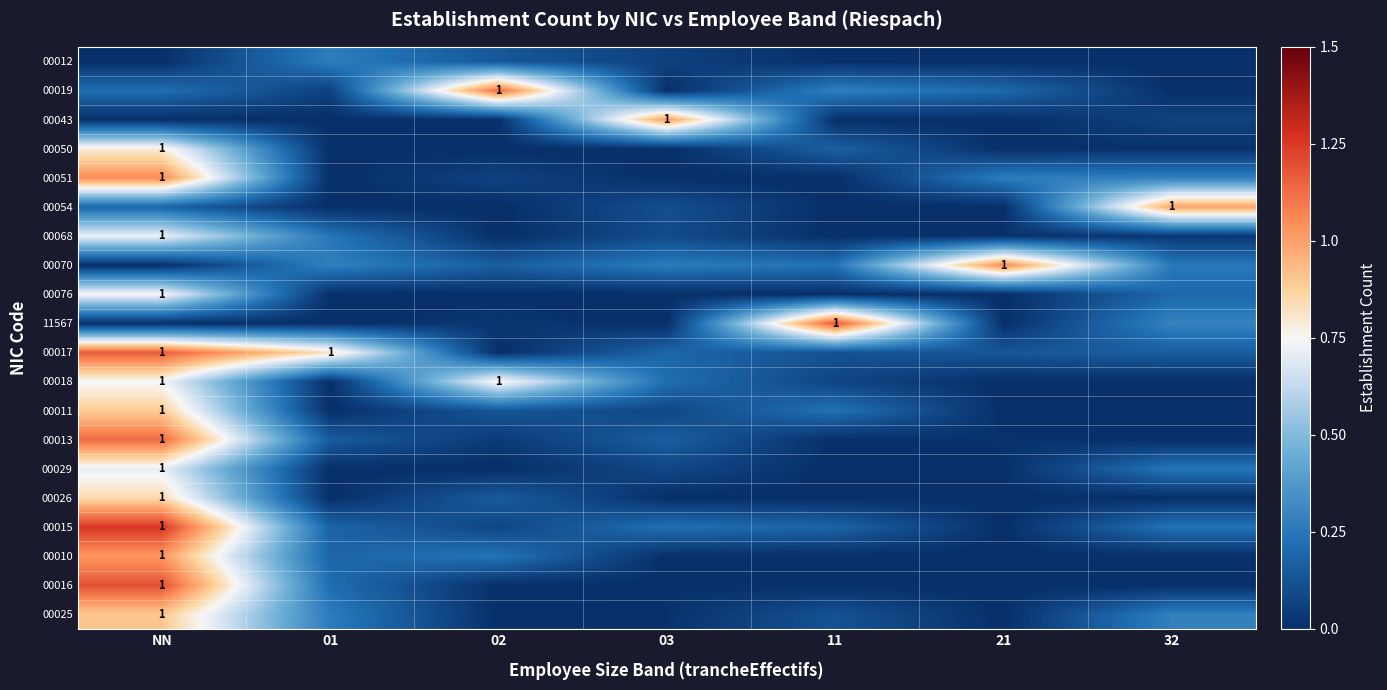

At which category is the sum across all series the highest?

NN